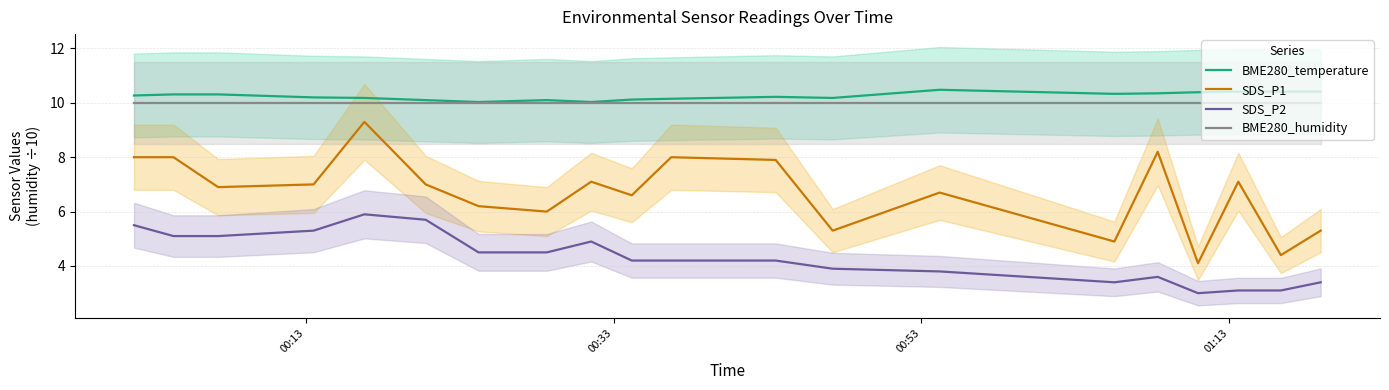

What is the value of the SDS_P2 point at the 11th from the left?

4.2